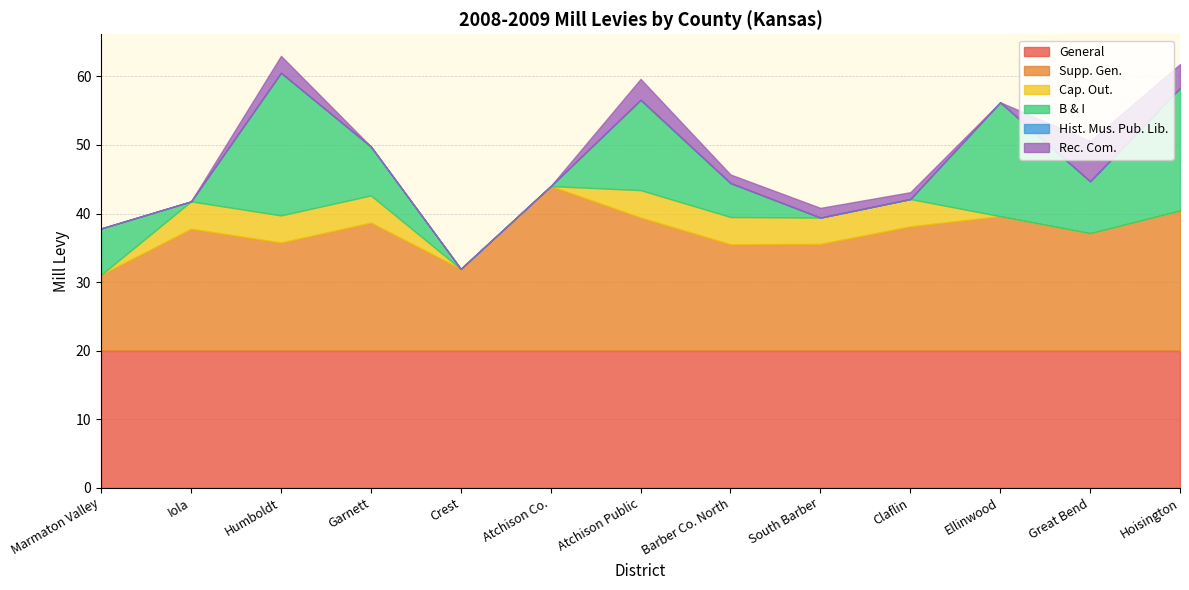

True or false: Supp. Gen. has more than 1 points higher than both neighbors.

True